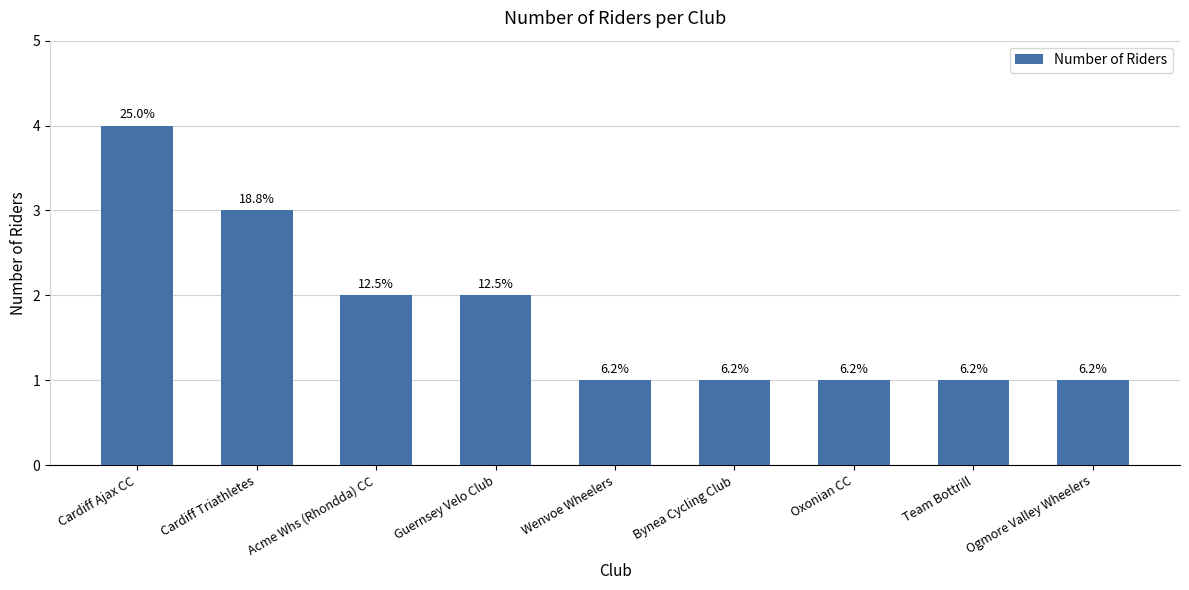

Does the chart contain any negative values?

No